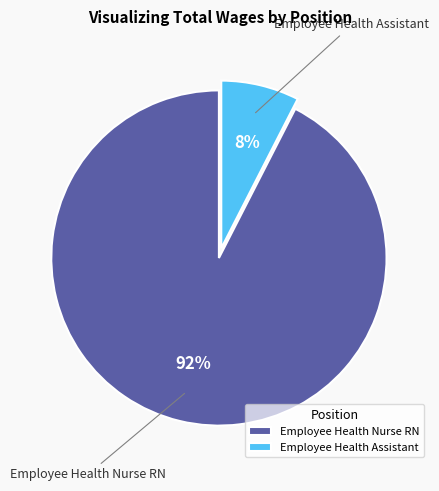

Which category has the biggest portion of the pie?

Employee Health Nurse RN